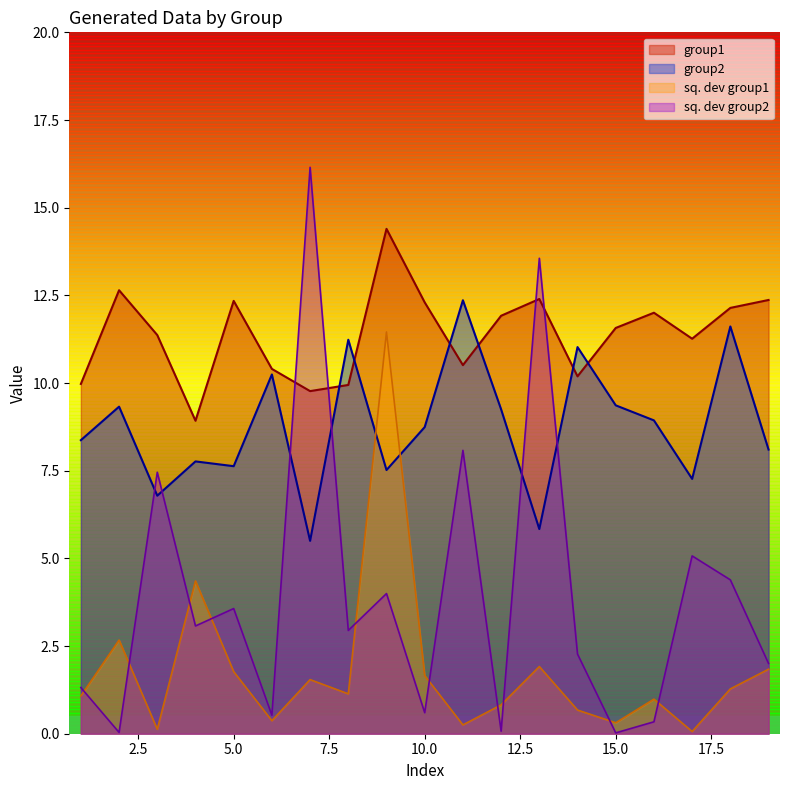

What is the difference between the second highest and minimum values in the sq_dev_g1 series?

4.3